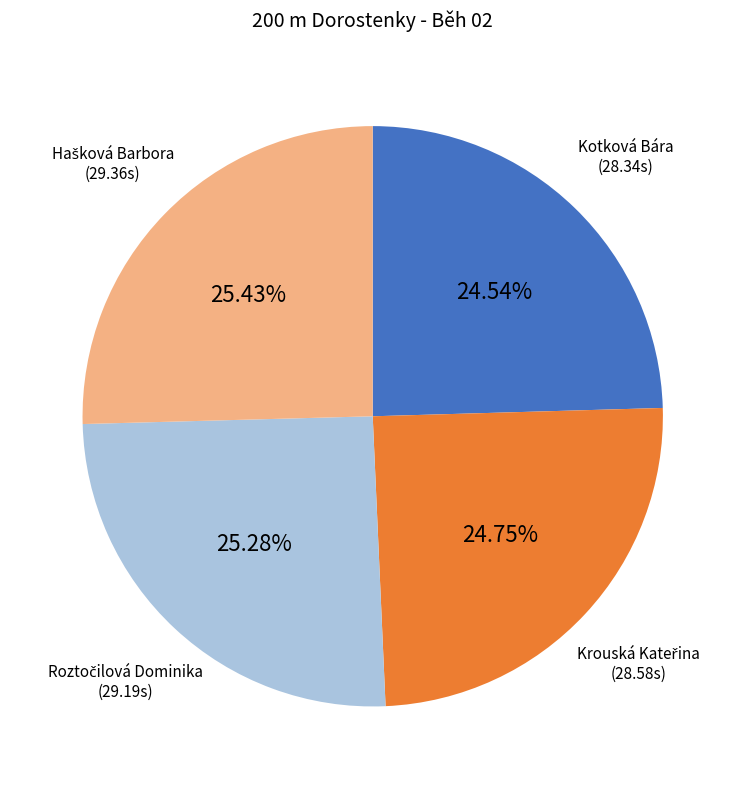

Does Kotková Bára represent more than half of the total?

No